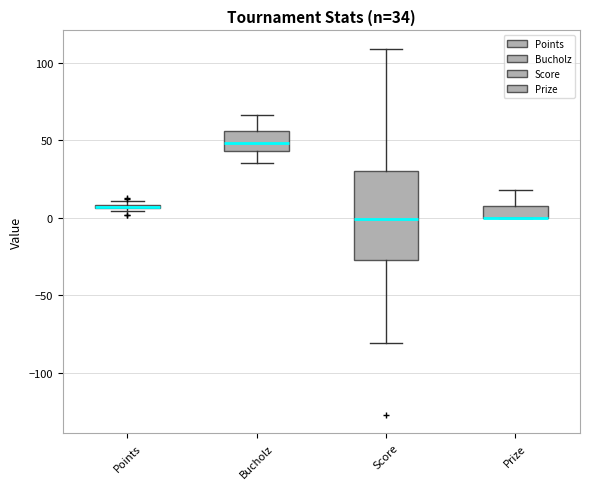

Which box is the tallest, from its lower edge to its upper edge?

Score